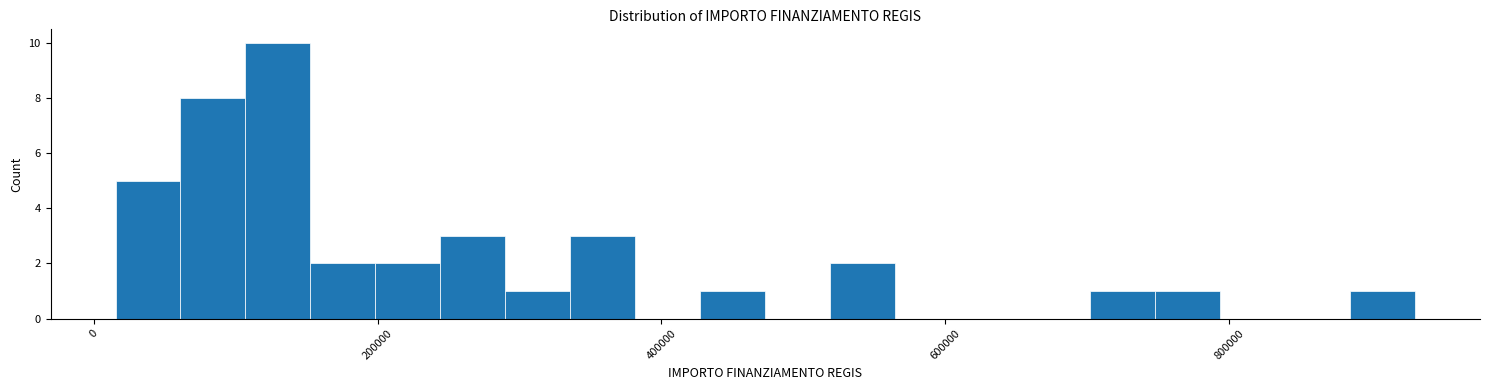

Around what value on the x-axis is the tallest bar? Give the approximate position of its centre, as read against the axis.

120000